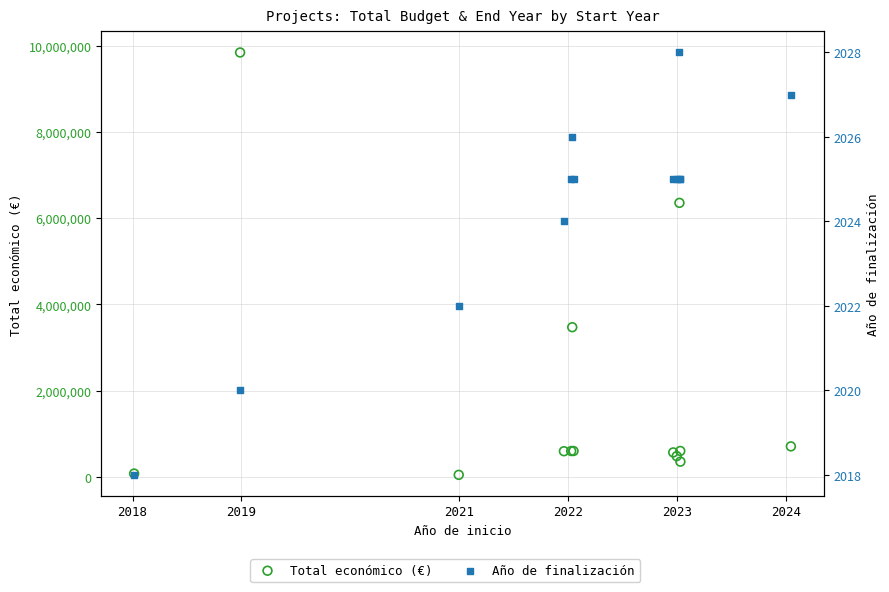

Is the value of Total económico (€) at 11 greater than the value of Año de finalización at 8?

Yes